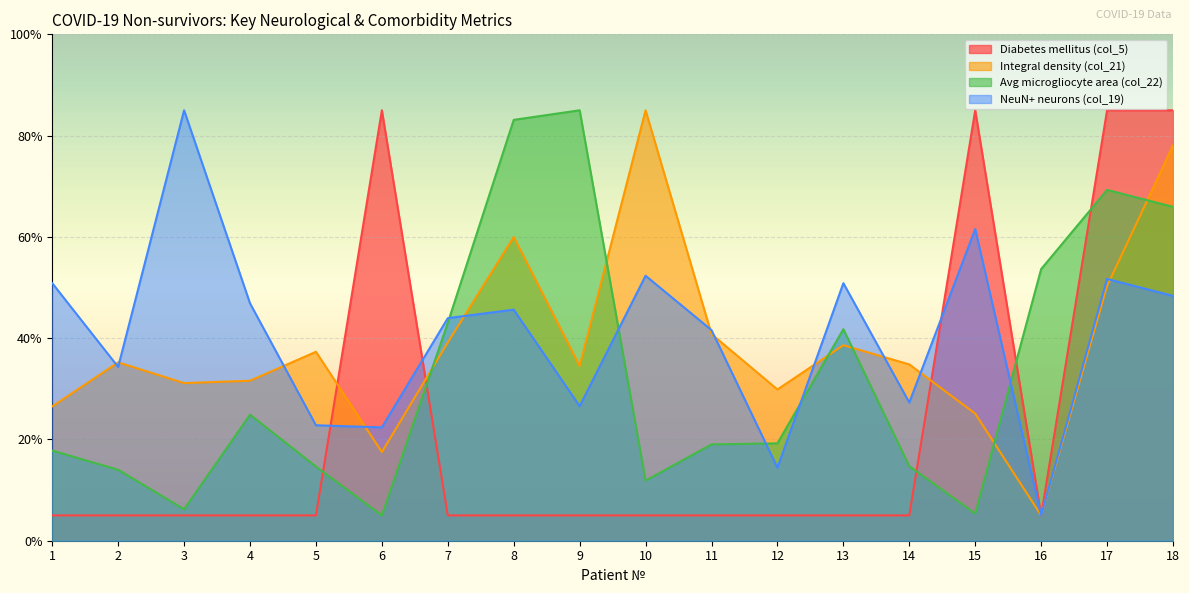

Rank the series at 10 from lowest to highest value.

Diabetes mellitus (col_5), Avg microgliocyte area (col_22), NeuN+ neurons (col_19), Integral density (col_21)